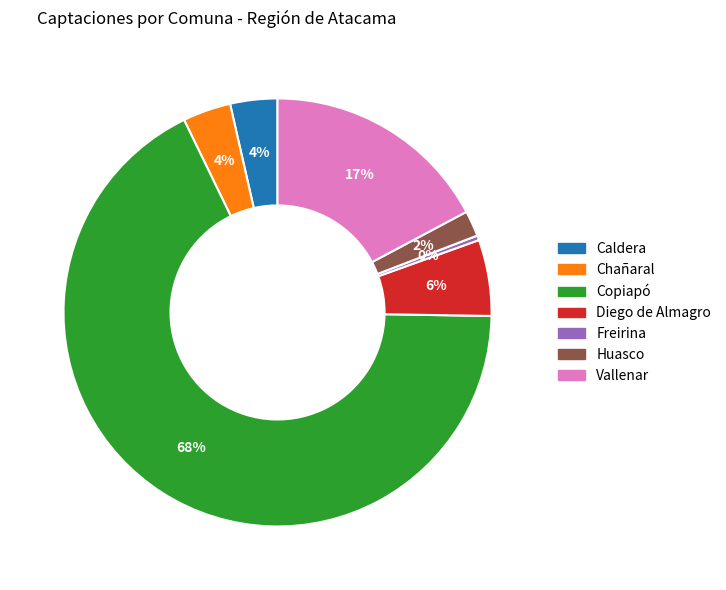

Between Vallenar and Chañaral, which is larger?

Vallenar